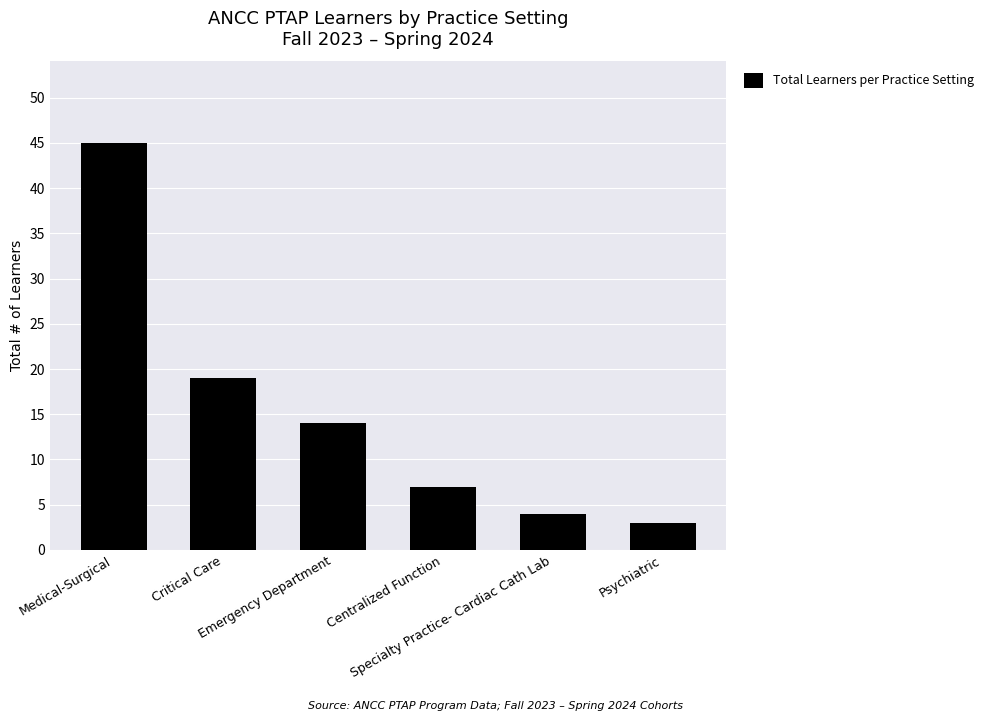

What is the difference between the maximum and minimum values?

42